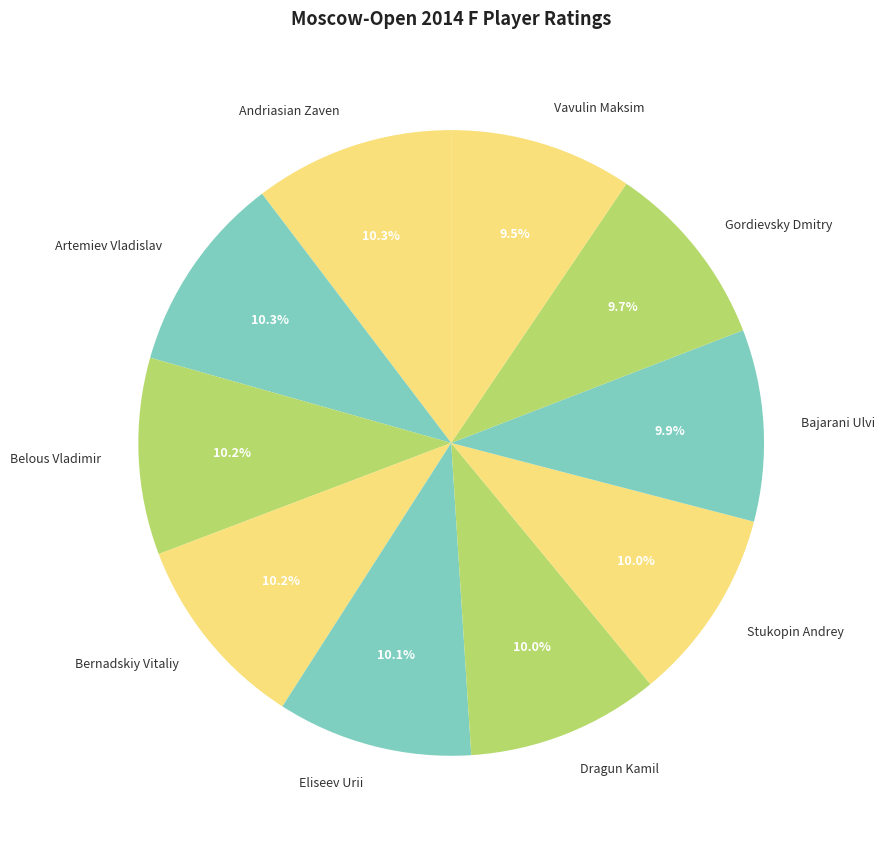

What portion of the pie excludes Eliseev Urii?

89.9%